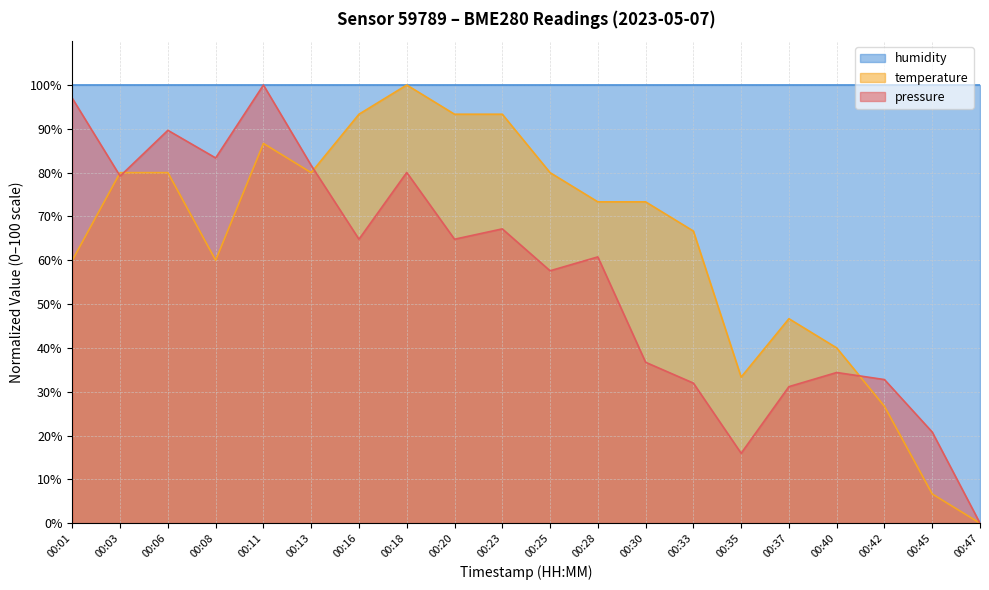

Between 00:37 and 00:30, which is larger?

00:30